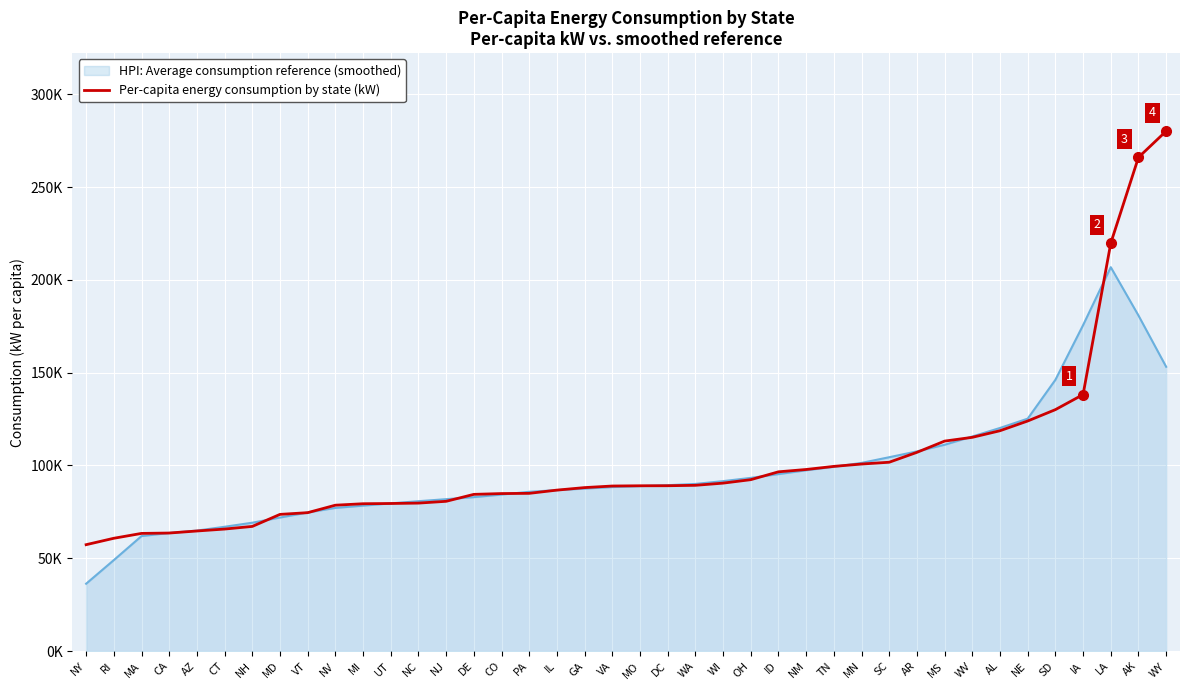

Does the chart display data point markers on the line(s)?

No